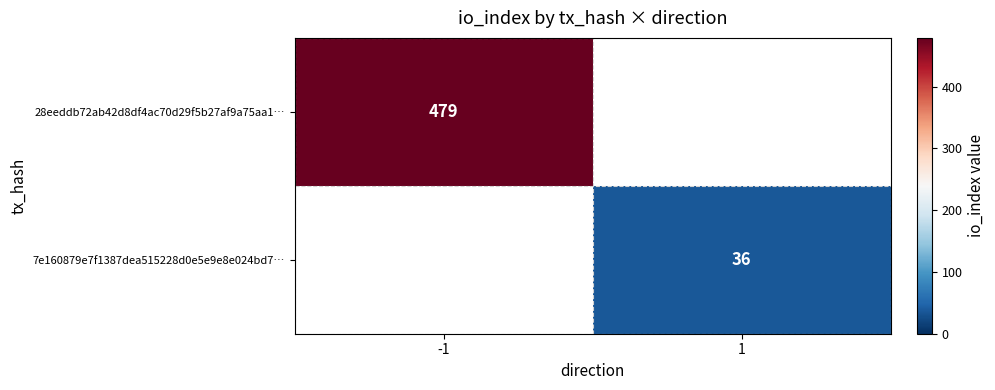

What is the total value across all series at -1?

479